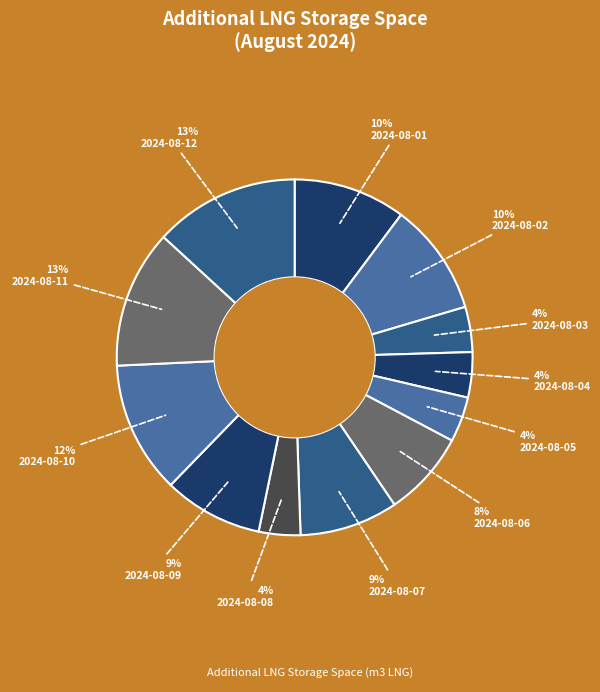

Count the number of slices in the pie.

12